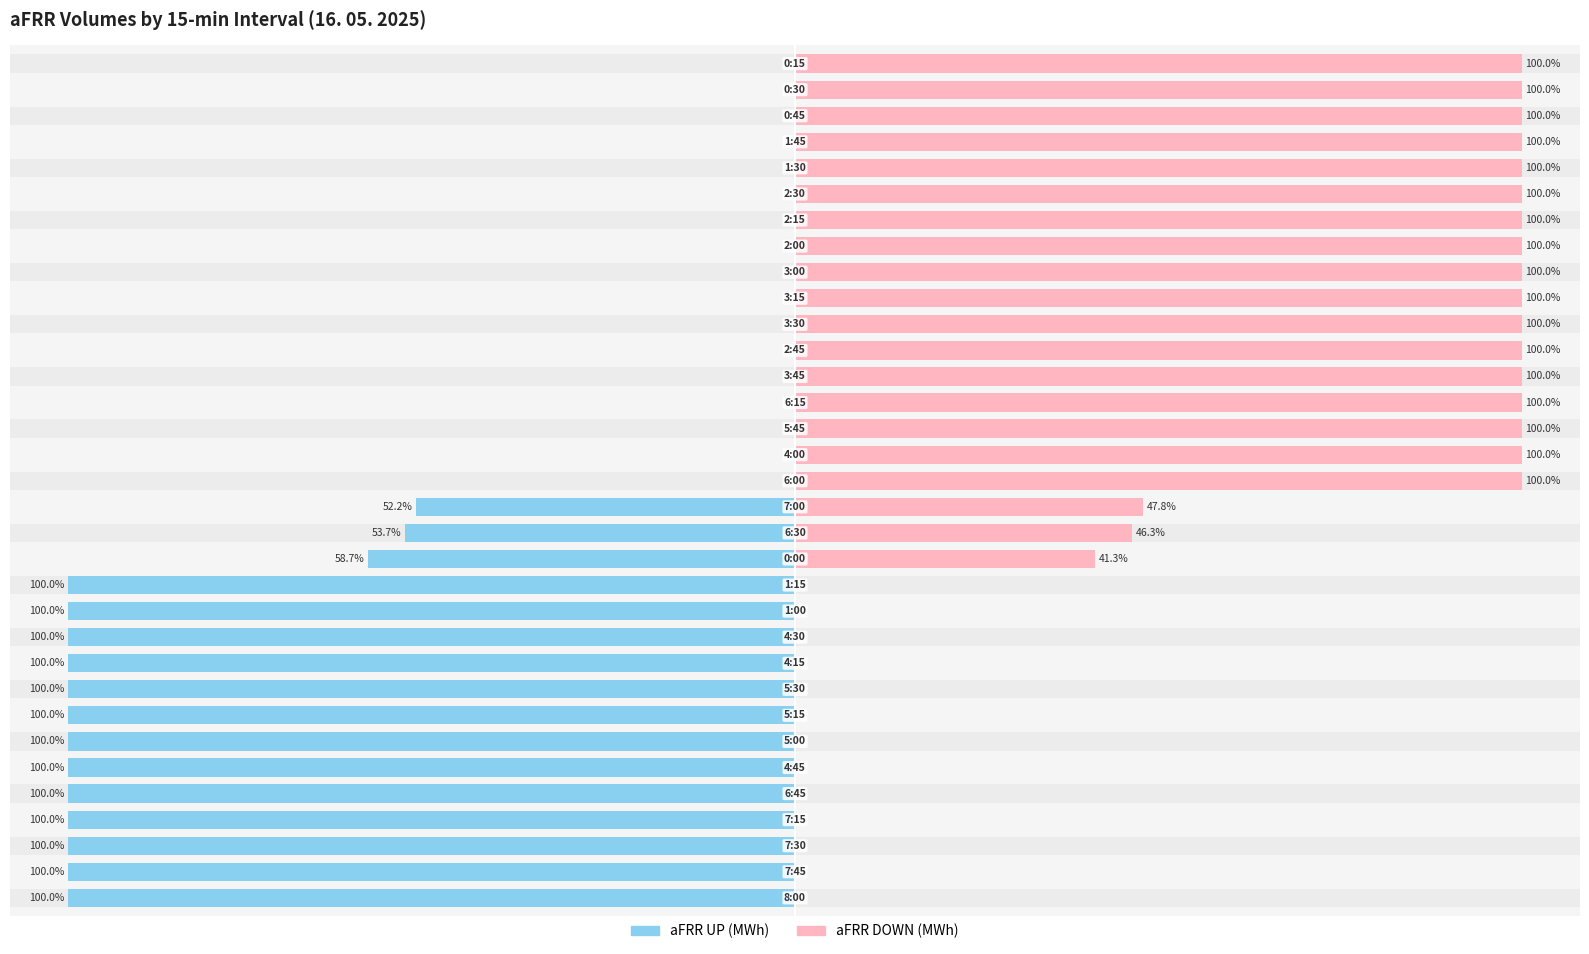

True or false: aFRR DOWN has a value of 21.5 at 28.

False